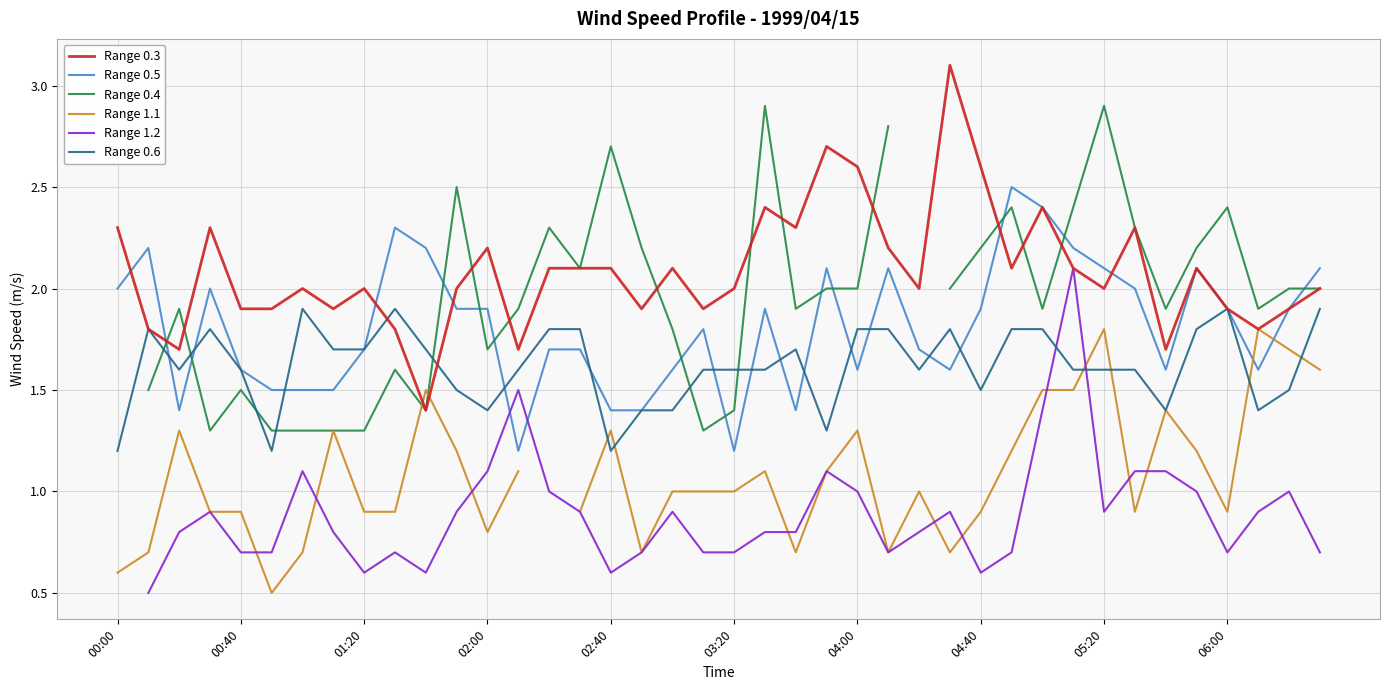

How many interior local peaks does the Range 1.2 series have?

9